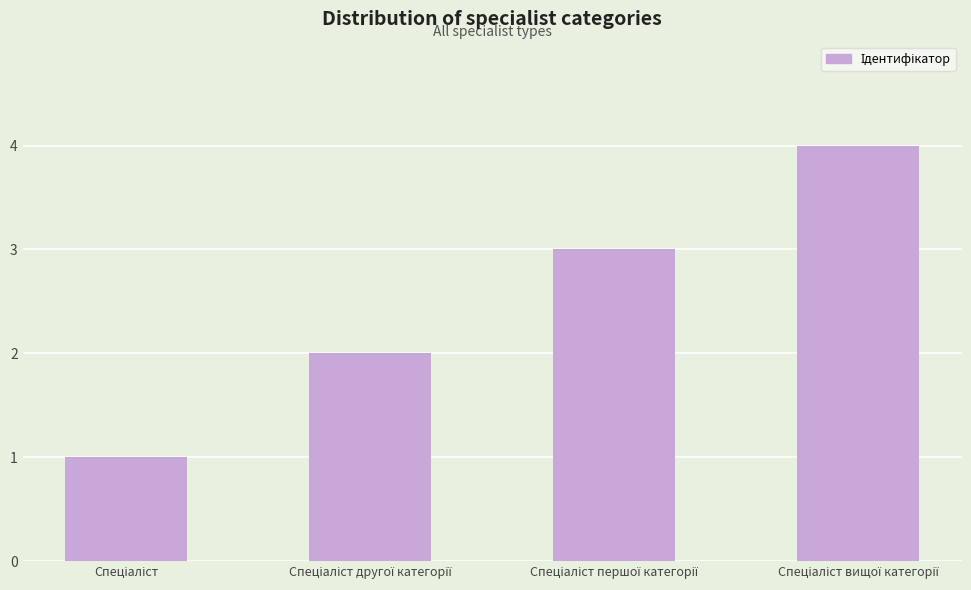

What is the sum of all values?

10